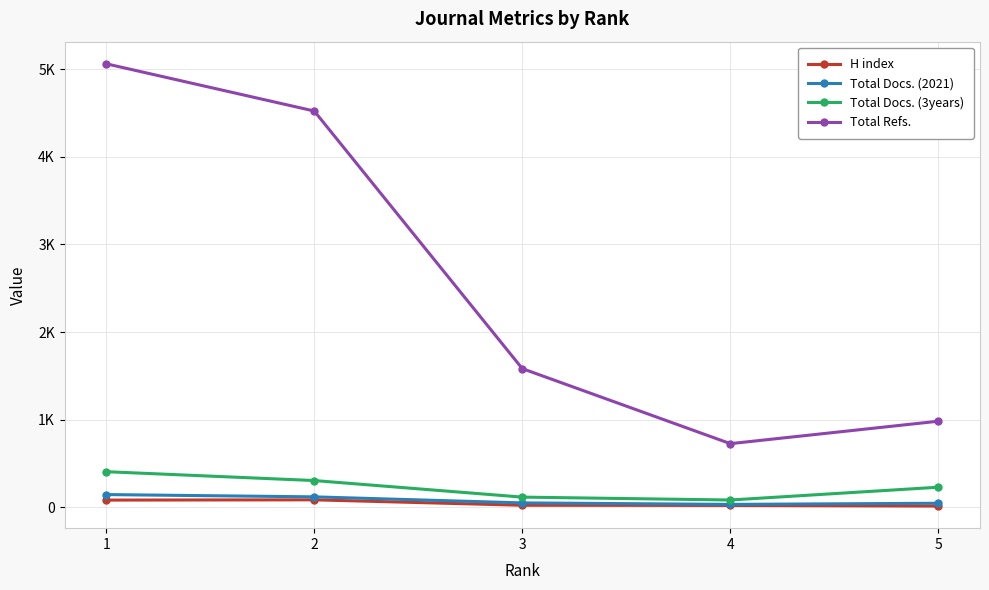

What is the approximate value of Total Docs. (2021) at 3, to the nearest 5?

50